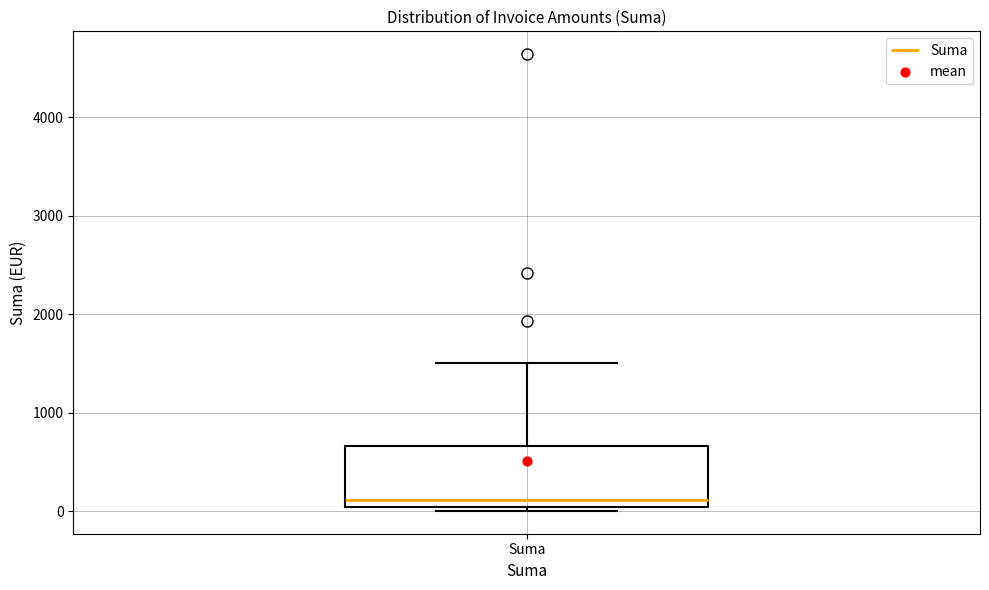

Transcribe this box plot: give where the median line is, the range the box spans, and where the two whiskers end, as read against the y-axis. The values are not printed on the chart, so give them approximately, as read against the axis.

median 100, box 0 to 700, whiskers 0 (just below the box's lower edge) to 1500